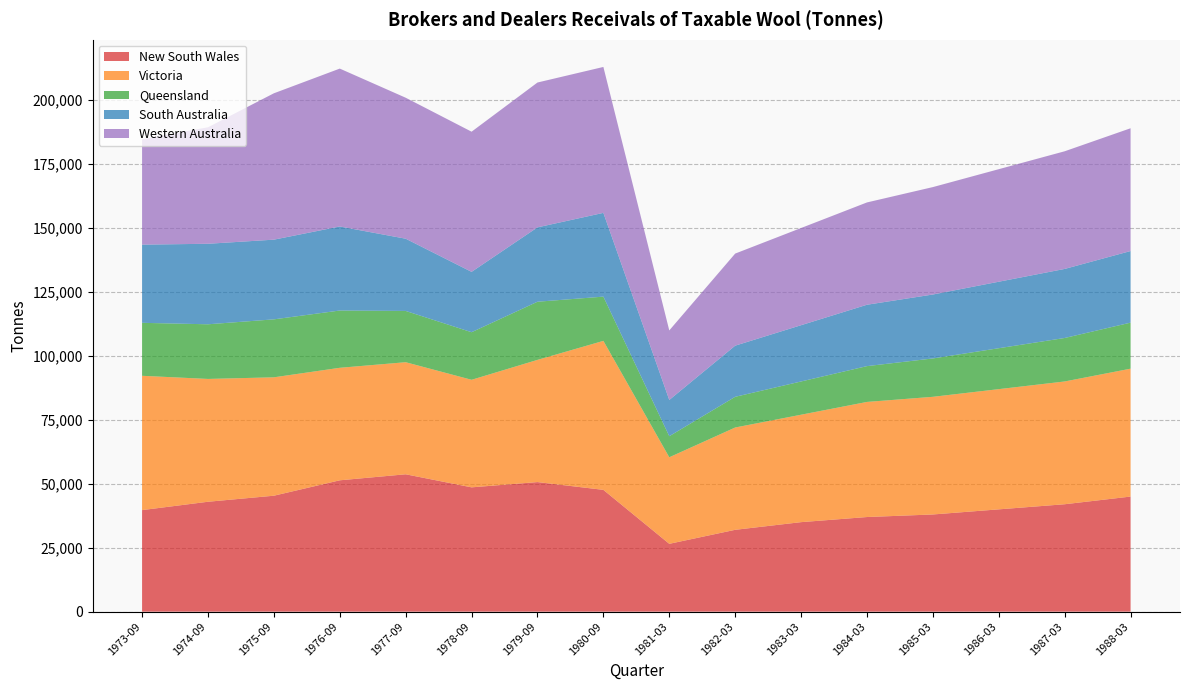

What is the highest value of the New South Wales series?

53711